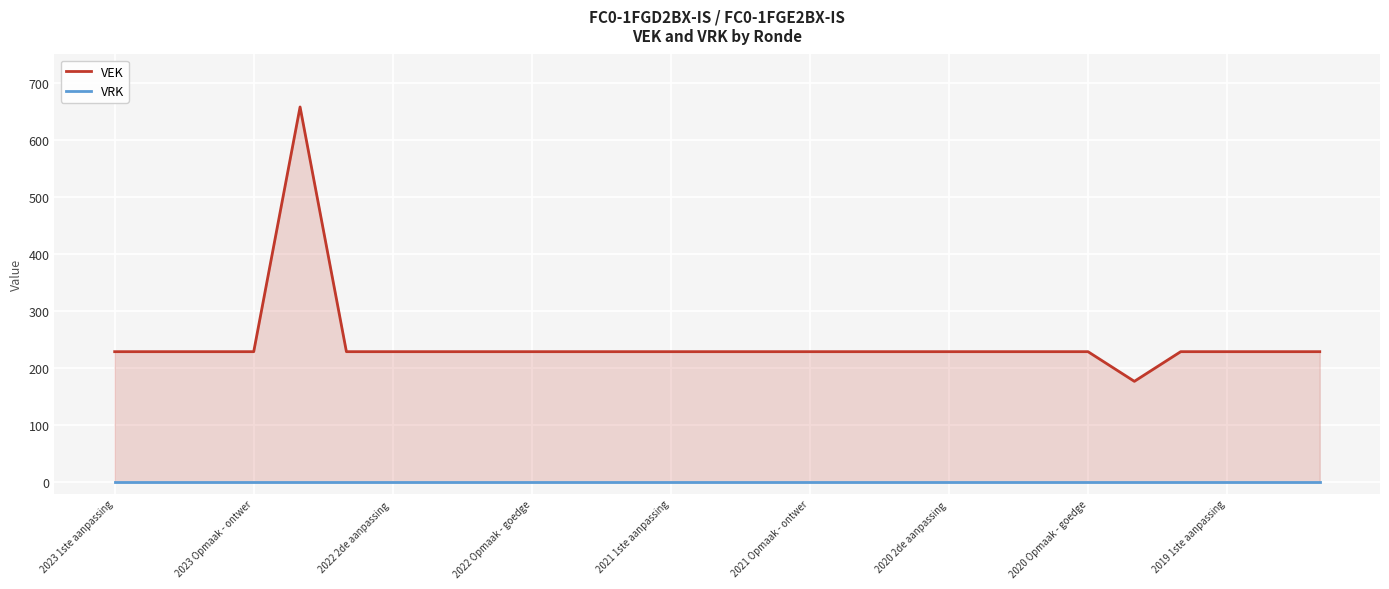

Rank the series by their maximum value, from lowest to highest.

VRK, VEK